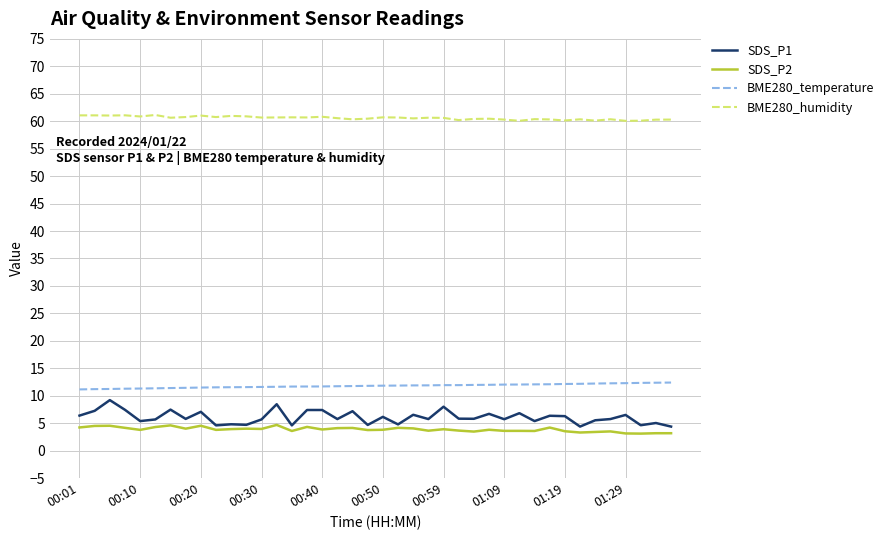

Rank the series by their maximum value, from highest to lowest.

BME280_humidity, BME280_temperature, SDS_P1, SDS_P2